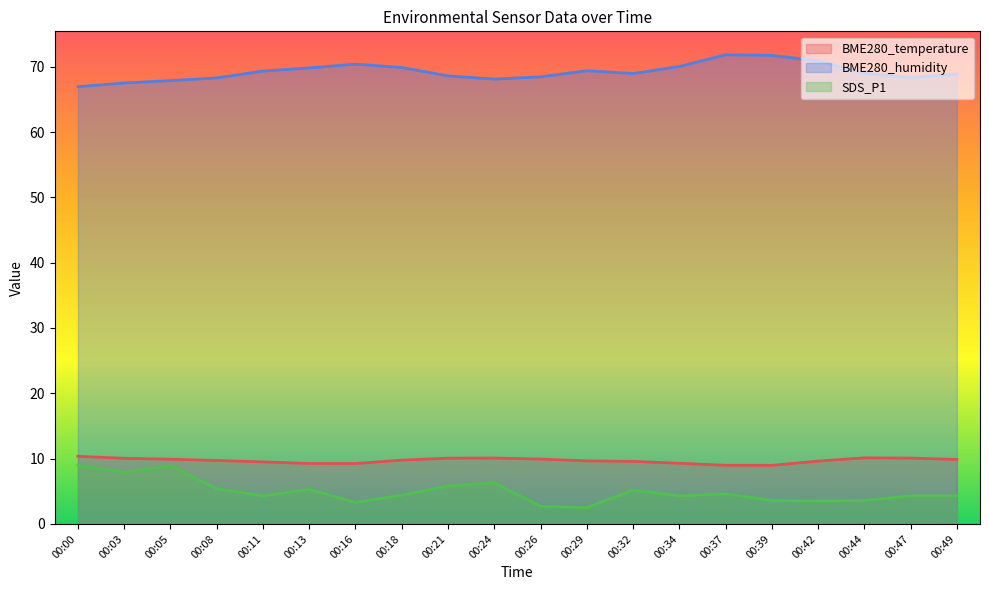

Rank the series by their maximum value, from lowest to highest.

SDS_P1, BME280_temperature, BME280_humidity